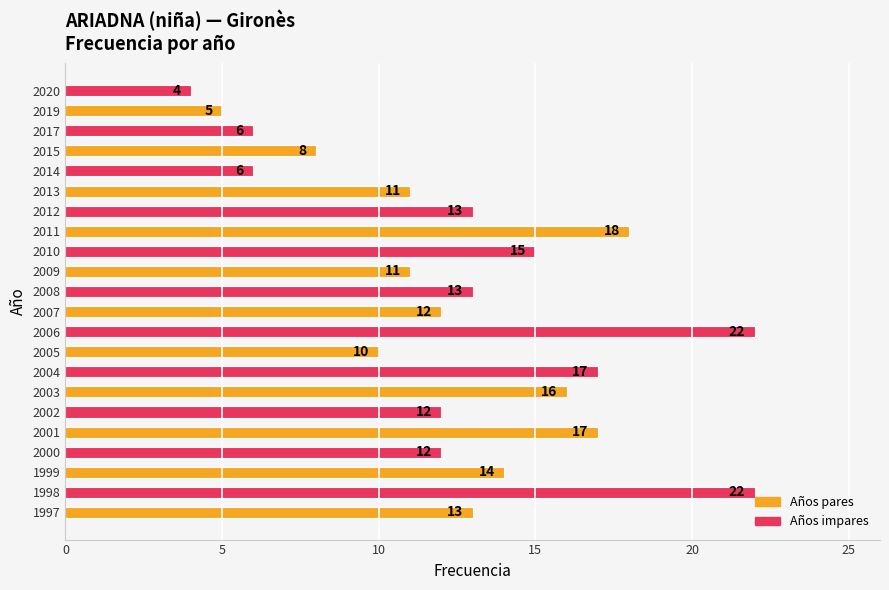

Between 2010 and 1998, which is larger?

1998